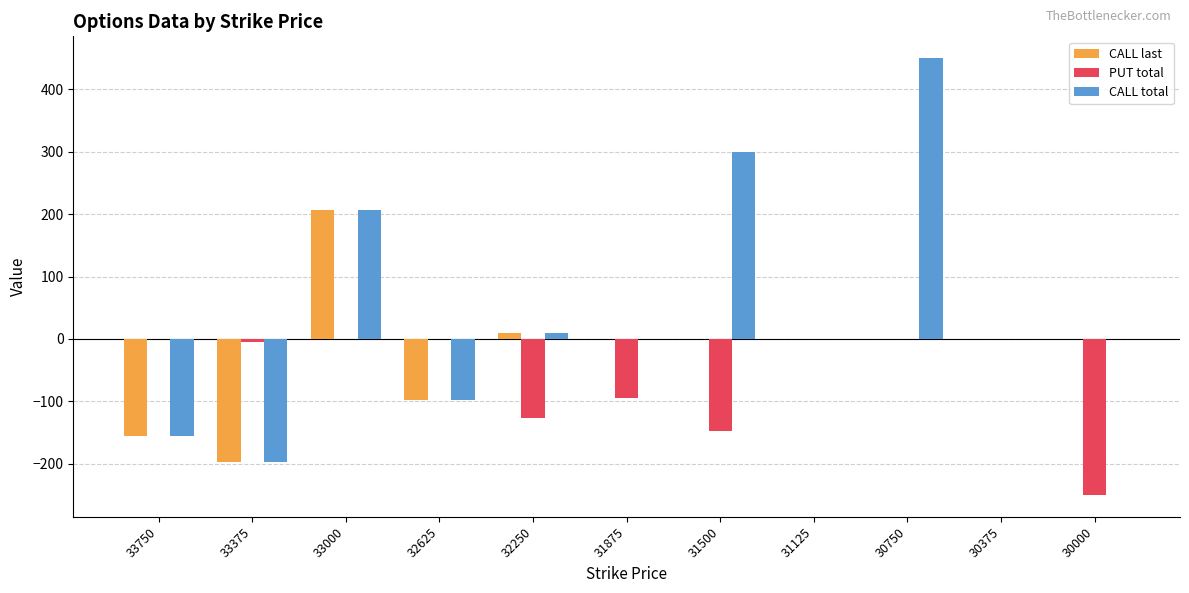

What is the sum of all PUT total values?

-623